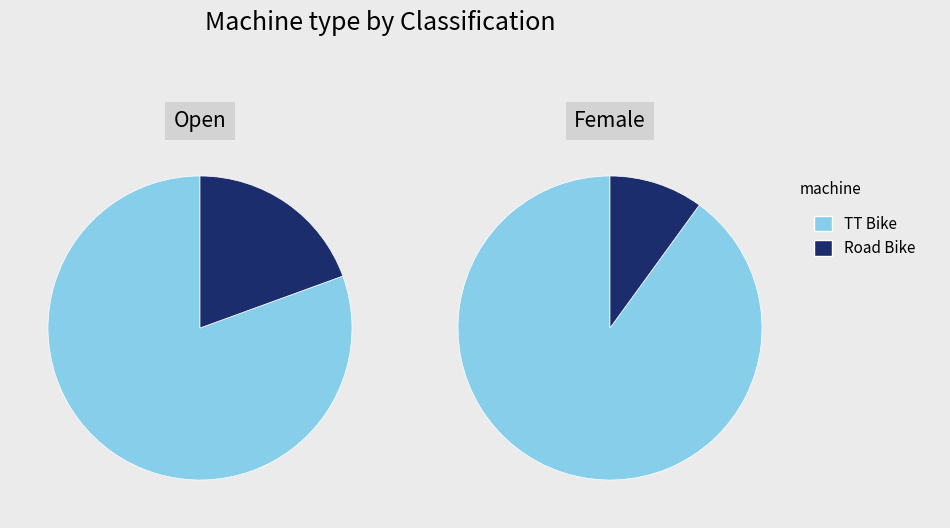

What percentage is NOT represented by Road Bike?

82.6%